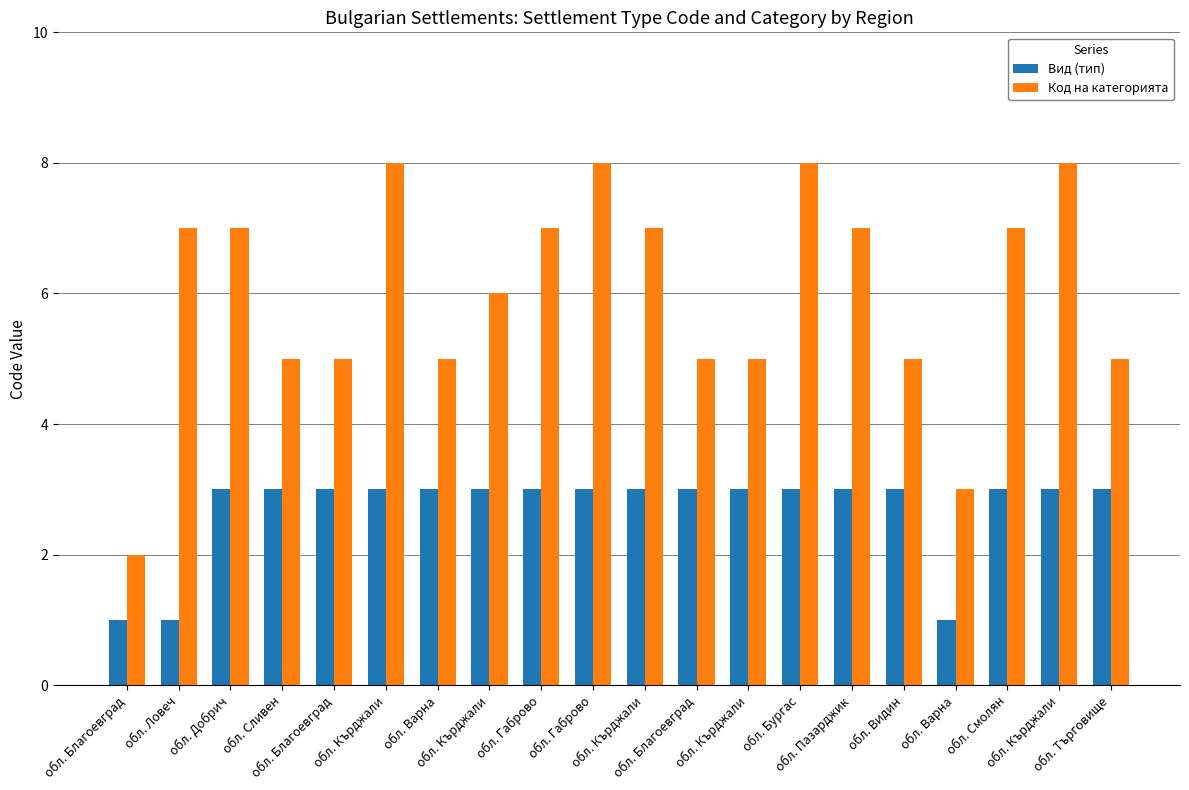

Rank the series by their maximum value, from lowest to highest.

Вид (тип), Код на категорията